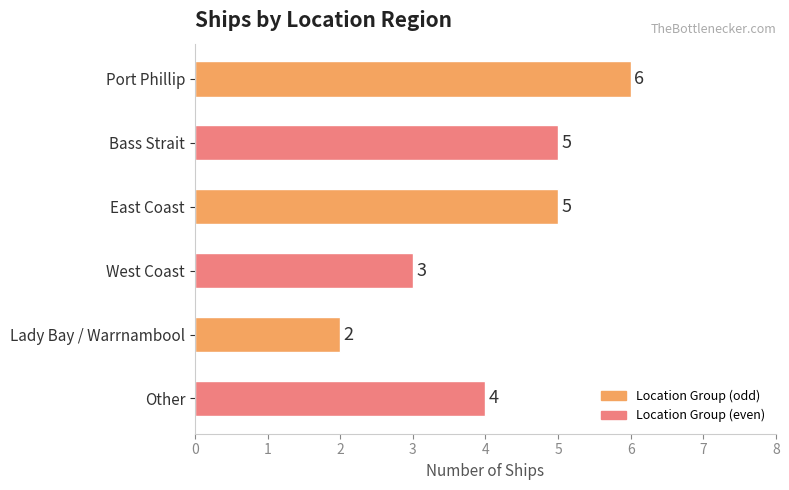

What is the label of the 5th bar from the bottom?

Bass Strait